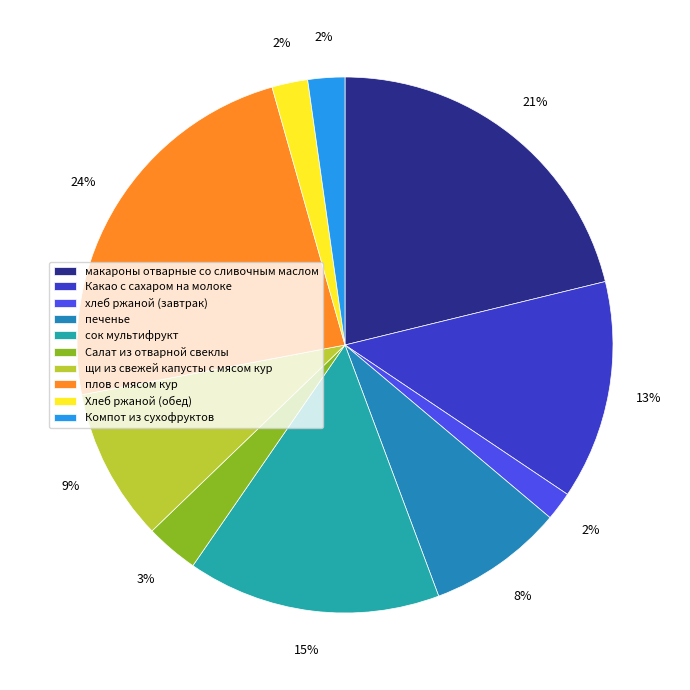

Between хлеб ржаной (завтрак) and Какао с сахаром на молоке, which is larger?

Какао с сахаром на молоке